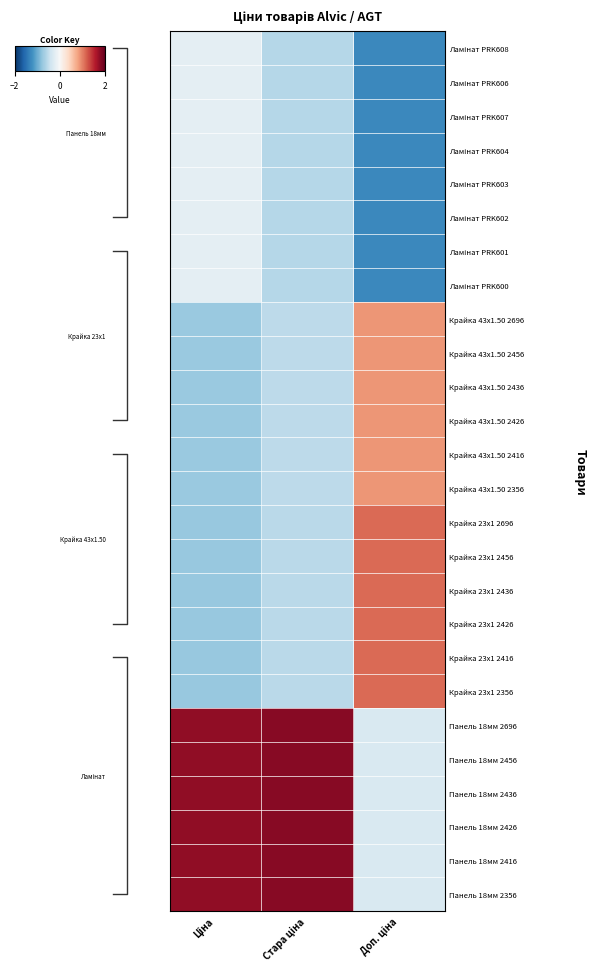

Which has a higher value, Доп. ціна or Ціна?

Ціна